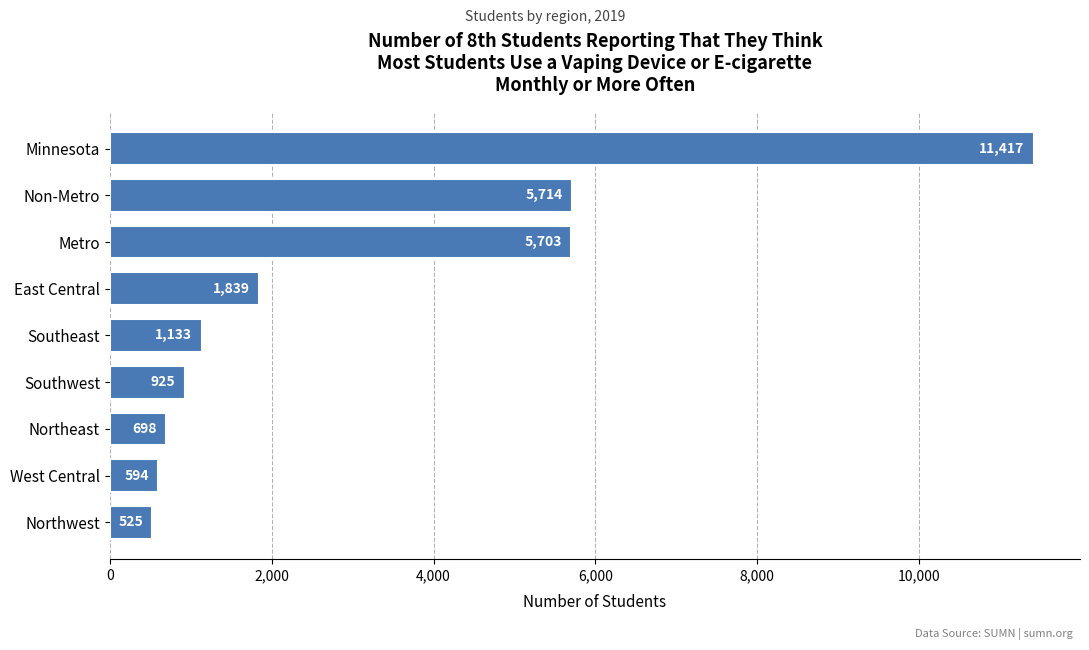

What position from the top is Minnesota?

1